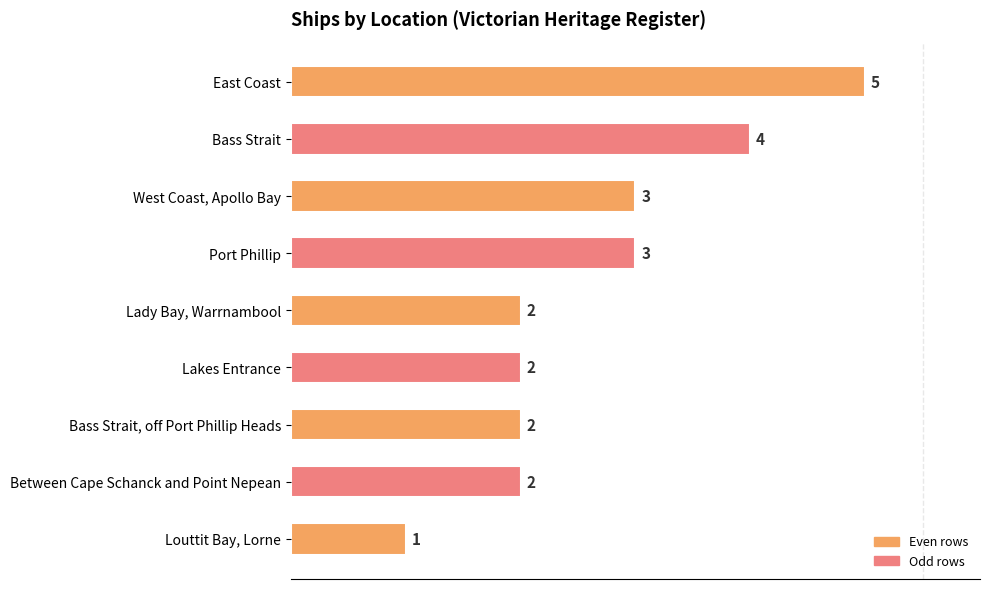

What is the label of the 3rd bar from the bottom?

Bass Strait, off Port Phillip Heads